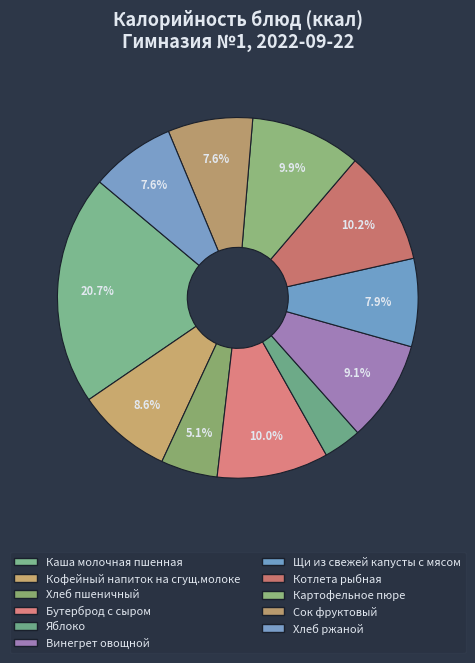

To the nearest percent, what is the difference between the largest and smallest slice percentages?

17%